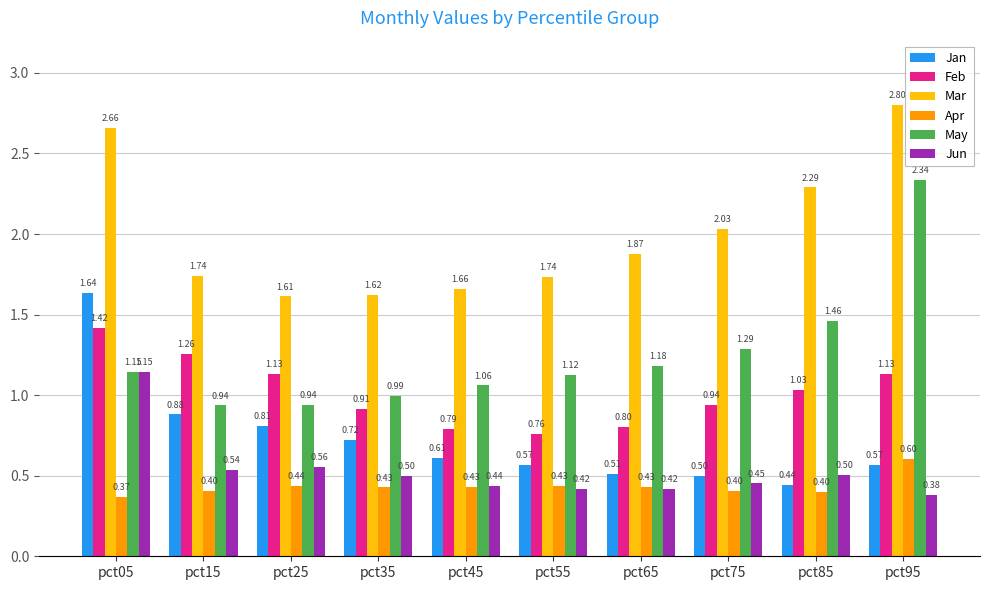

Between pct45 and pct85, which series saw the biggest shift?

Mar